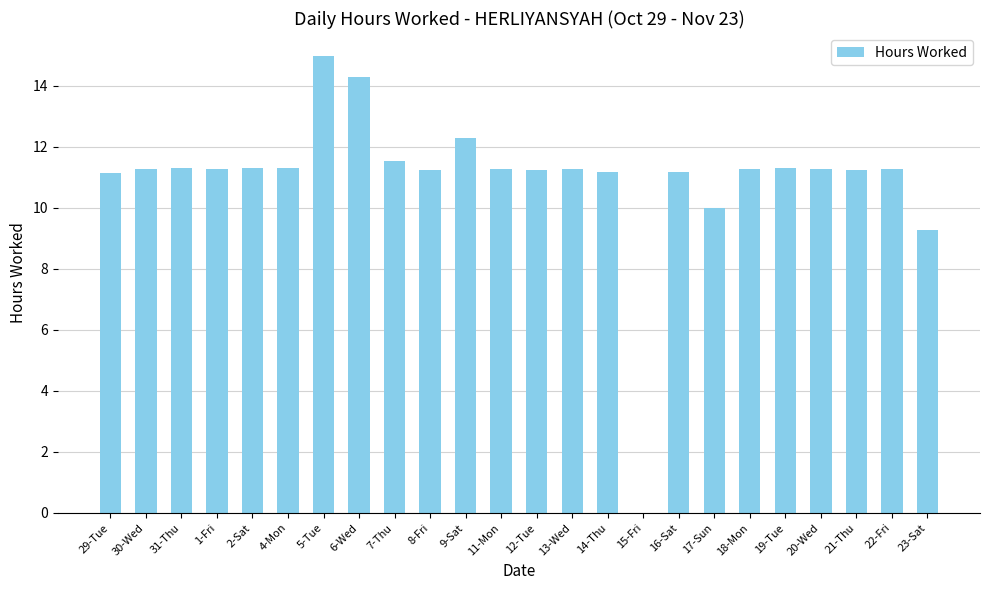

What is the sum of all values?

263.7